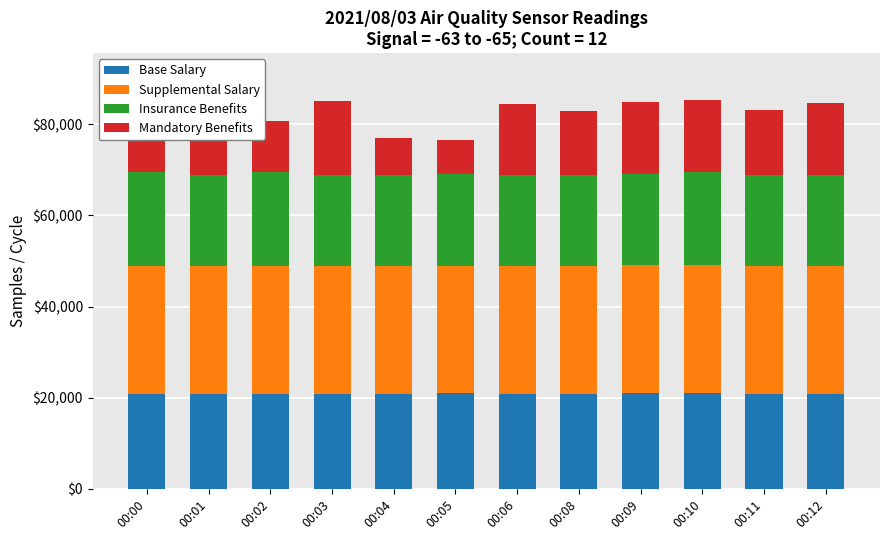

What is the highest value of the Base Salary series?

21027.5